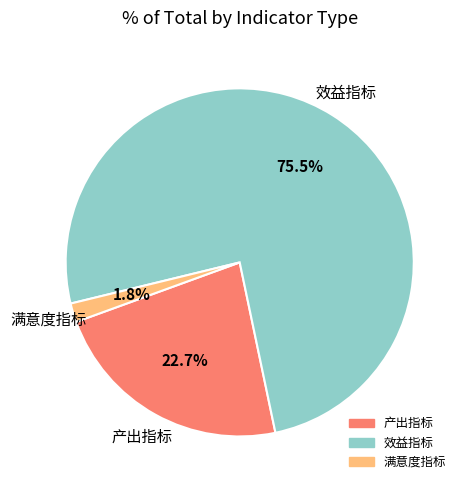

Does any single category account for the majority?

Yes